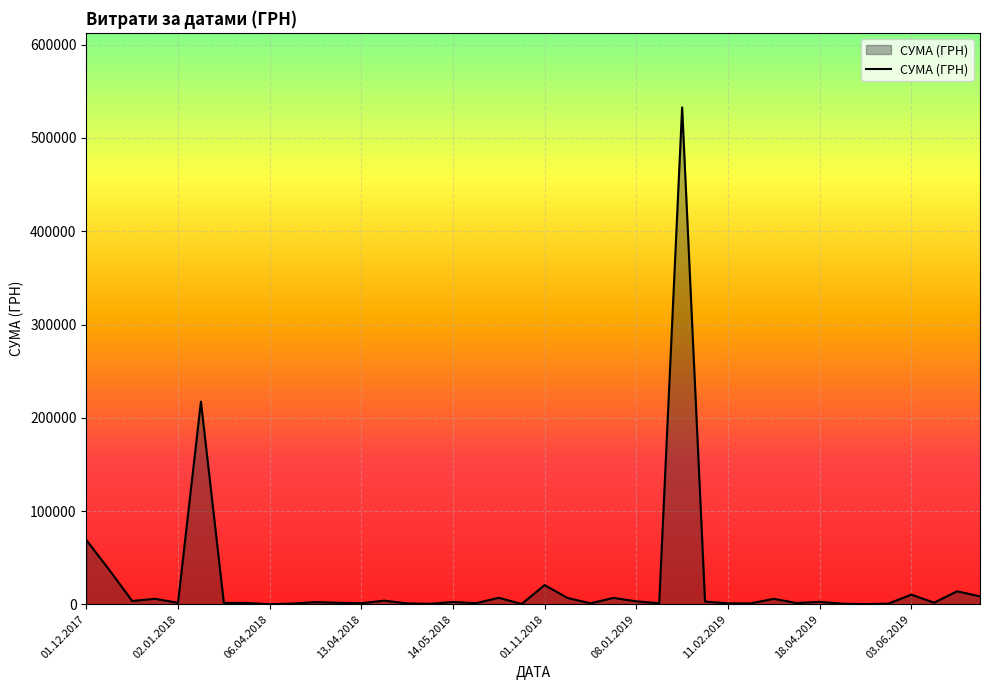

What is the greatest value displayed?

532782.7